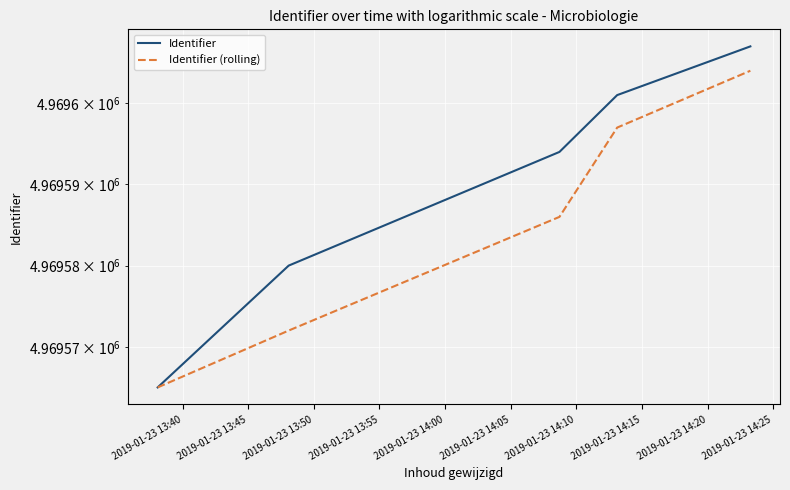

Is it true that Identifier equals 2115507 at 2019-01-23 13:40?

False